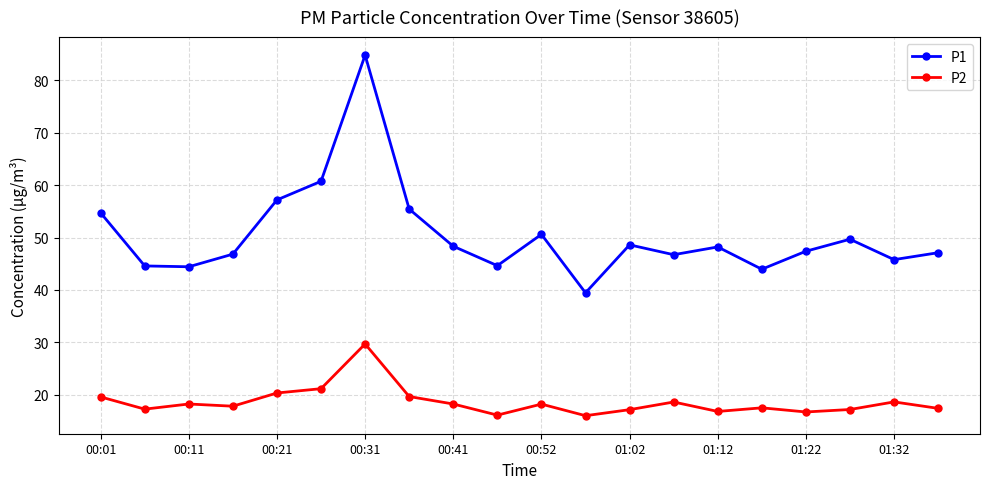

True or false: P1 has more than 1 interior local peaks.

True